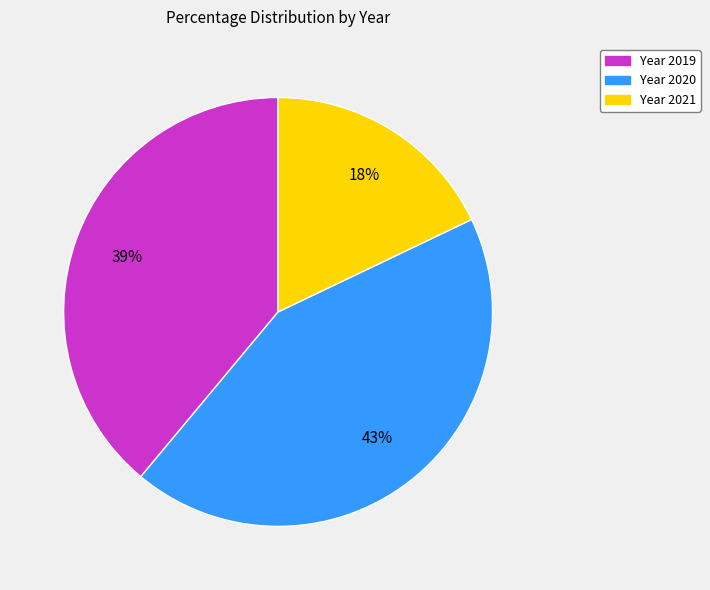

Is there a majority slice in this chart?

No